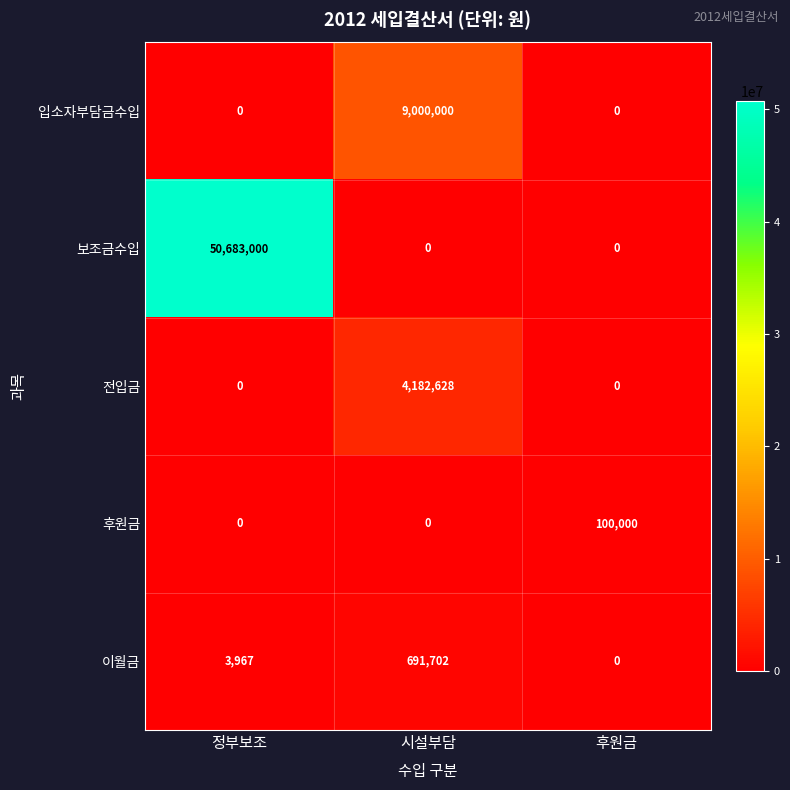

Reading right to left, list all the values displayed in this chart.

입소자부담금수입: 0	9000000	0
보조금수입: 0	0	50683000
전입금: 0	4182628	0
후원금: 100000	0	0
이월금: 0	691702	3967